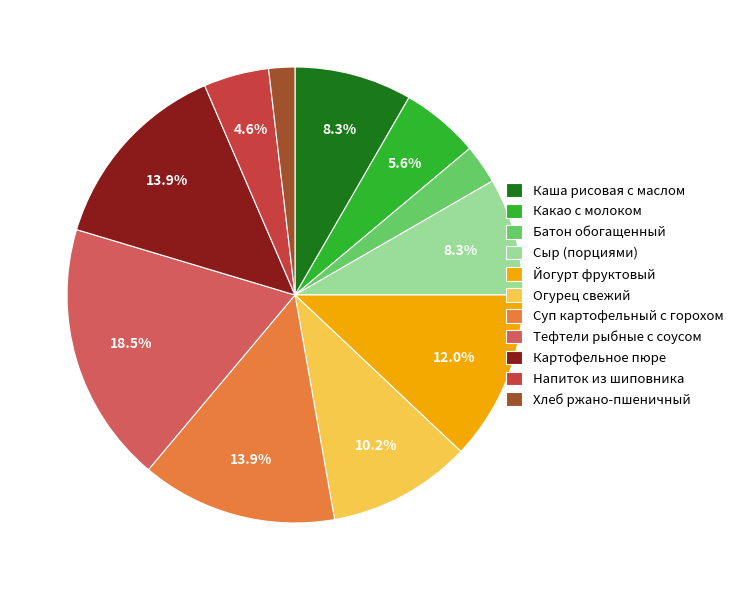

Does any single category account for the majority?

No